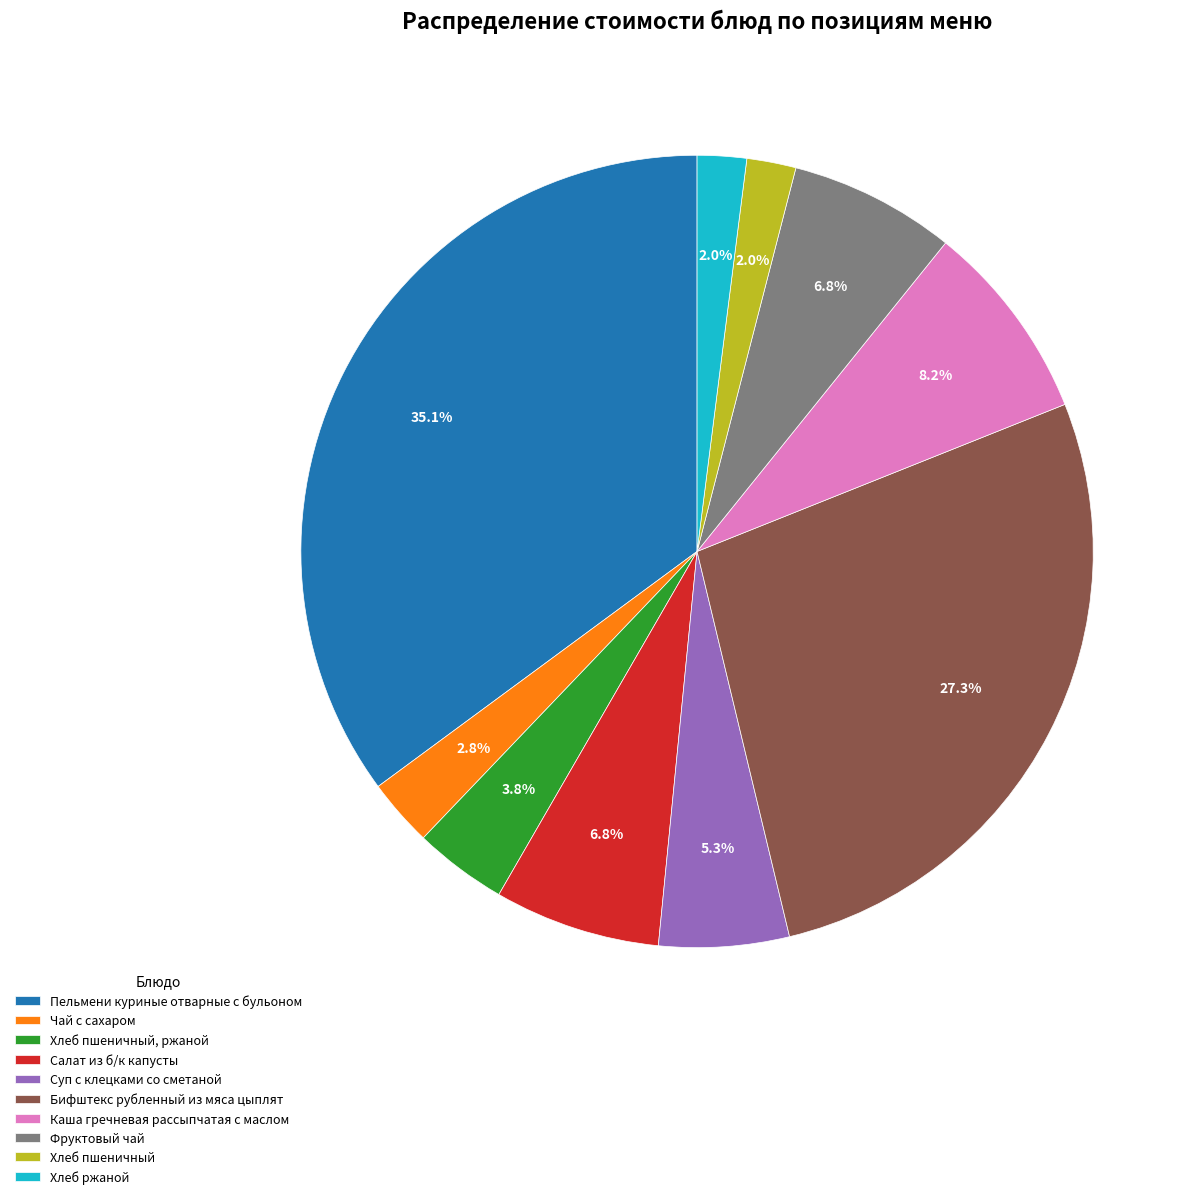

What portion of the pie excludes Салат из б/к капусты?

93.2%